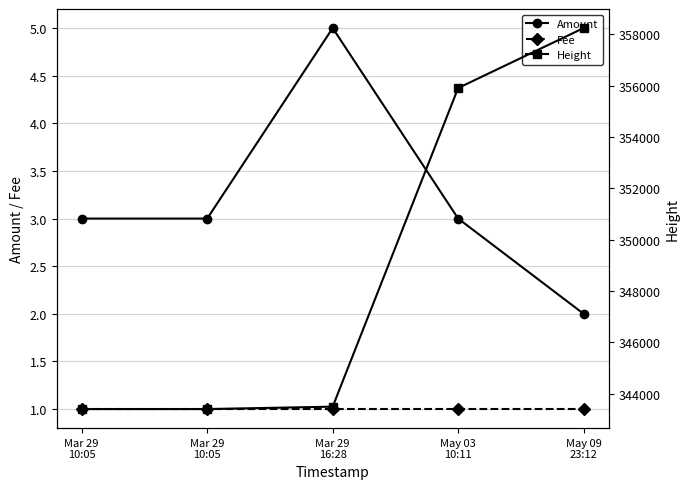

The Fee series shows 1 at Mar 29
10:05. True or false?

True